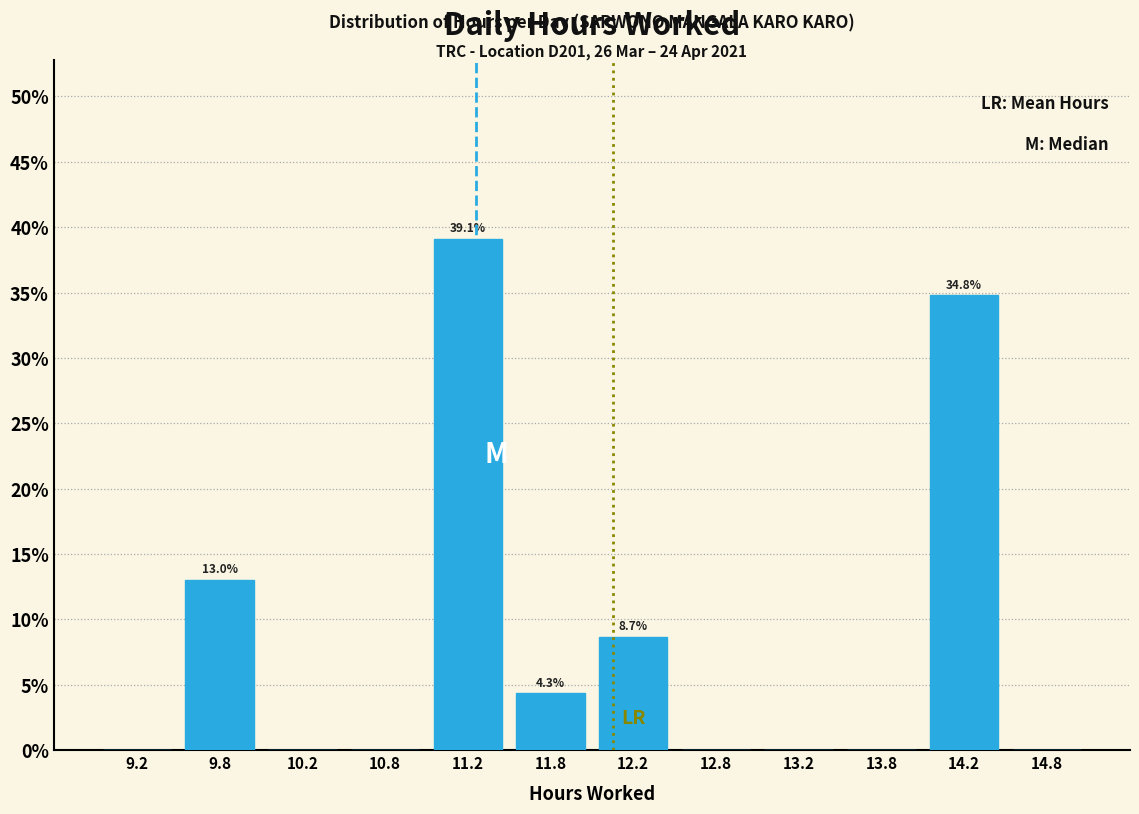

Which range on the x-axis has the tallest bar?

11.0 to 11.5